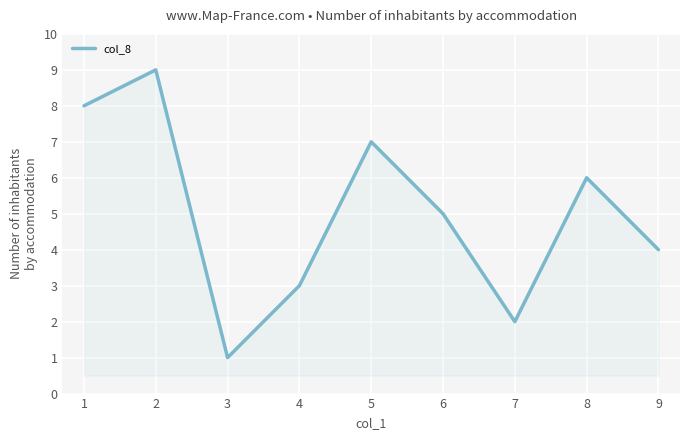

List the labels in order of value, largest first.

2, 1, 5, 8, 6, 9, 4, 7, 3